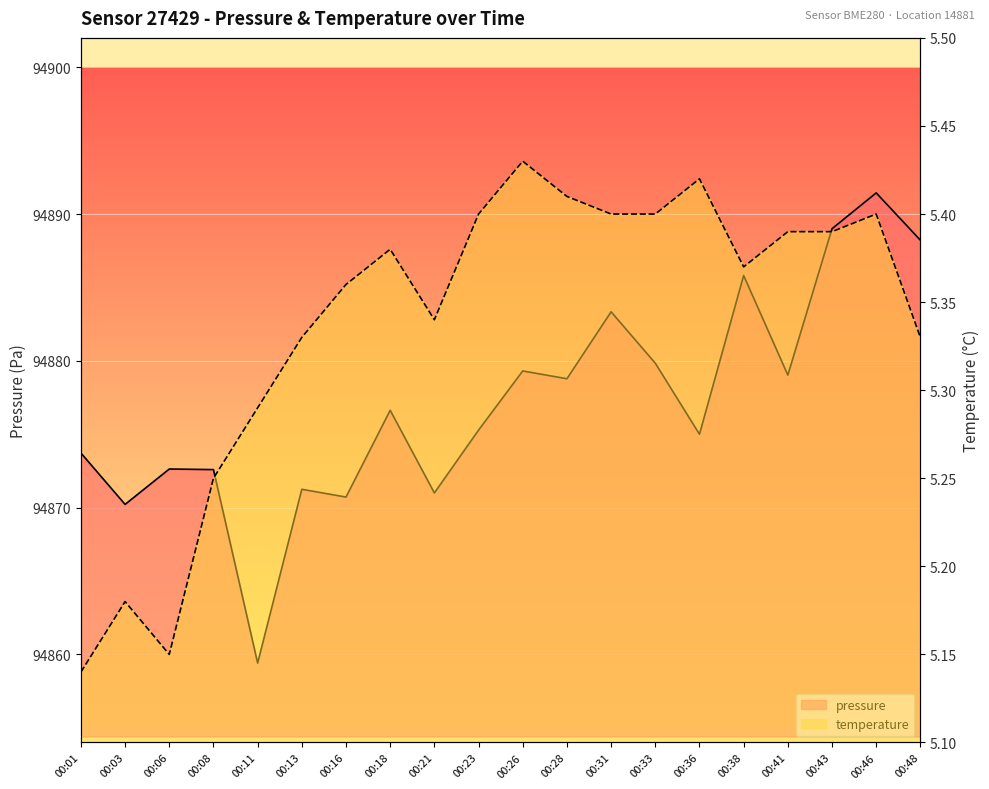

Which series changed the most between 00:01 and 00:36?

pressure